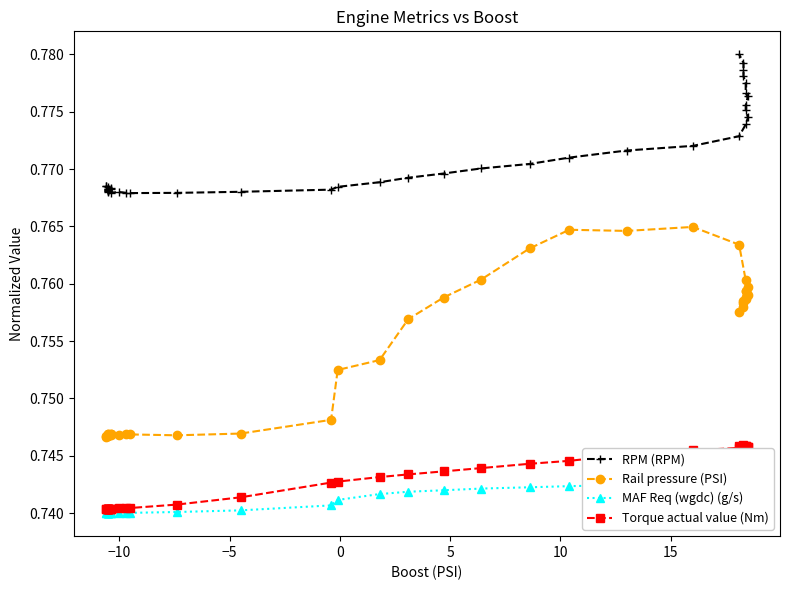

True or false: Rail pressure (PSI) and RPM (RPM) cross at least once.

False